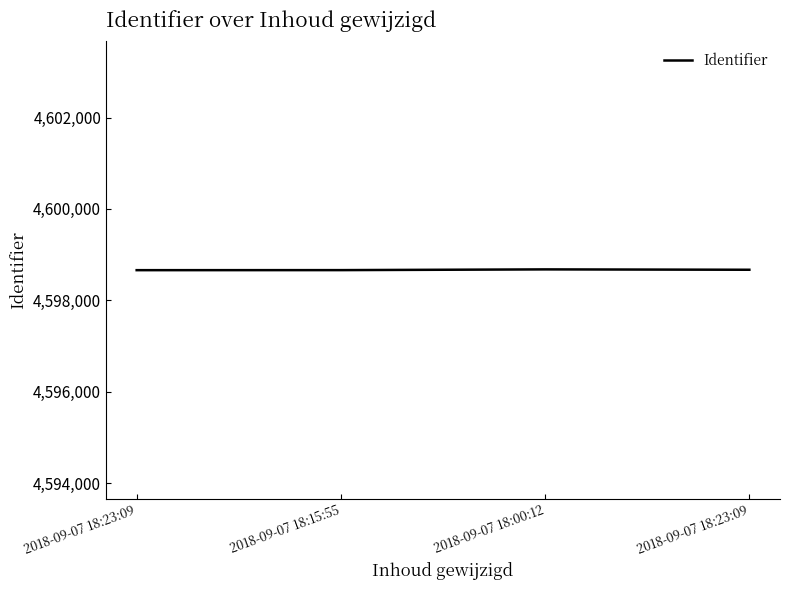

What is the maximum value shown in the chart?

4598678